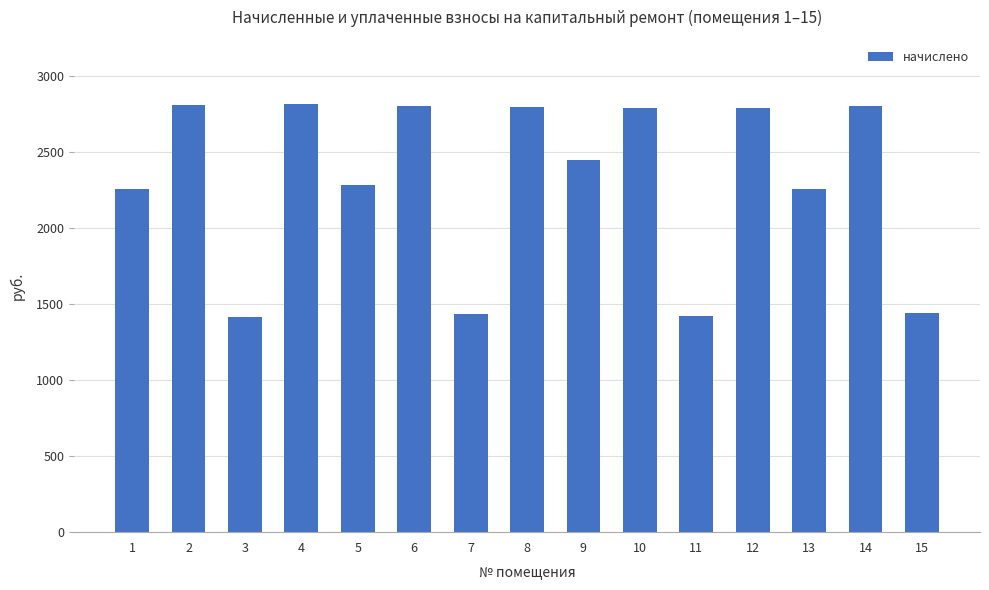

What is the greatest value displayed?

2814.3